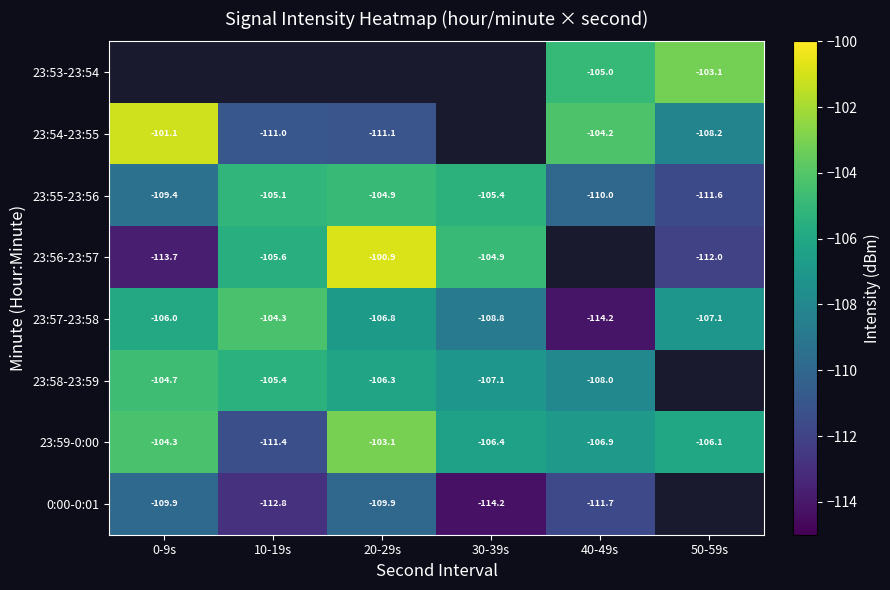

The 0:00-0:01 series shows -114.2 at 30-39s. True or false?

True